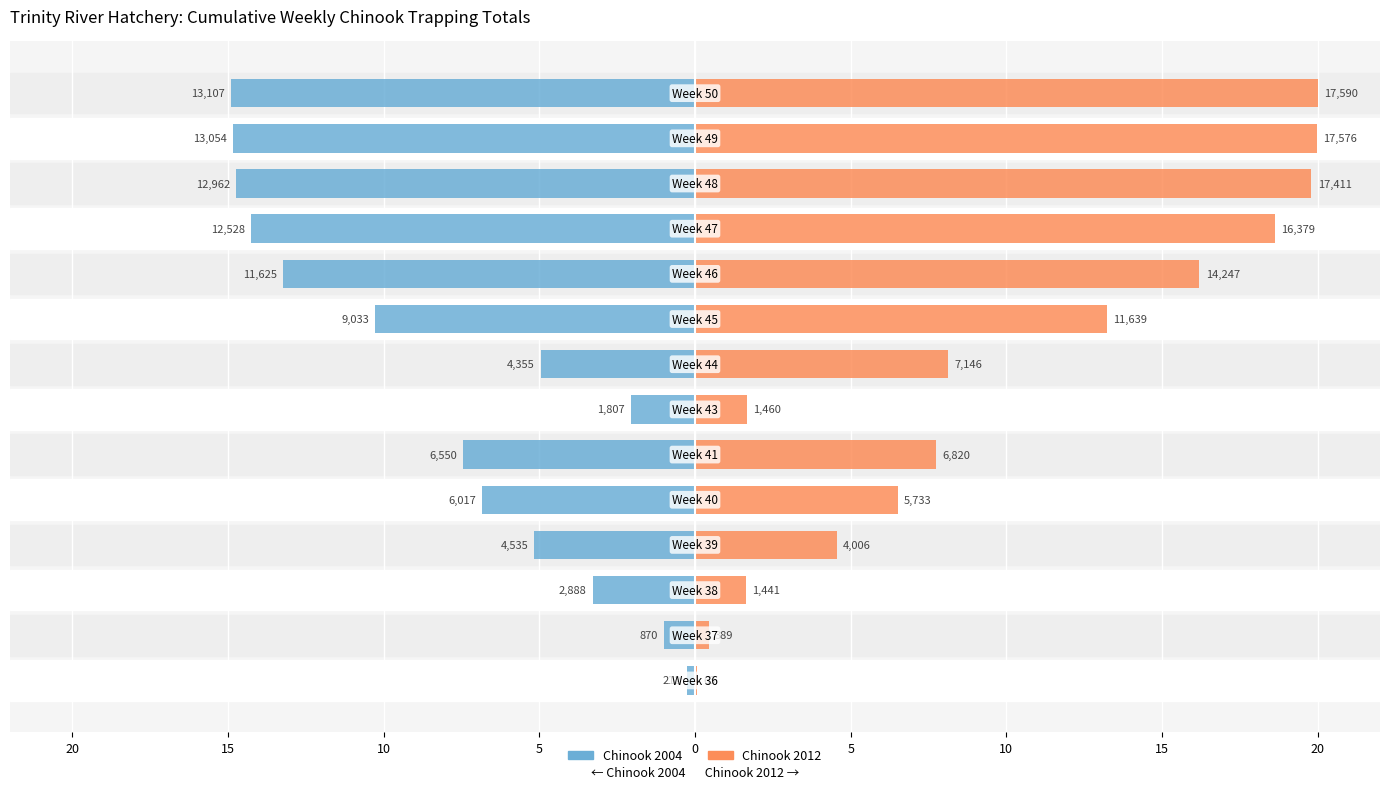

Which series has the largest total across all categories?

Chinook 2012